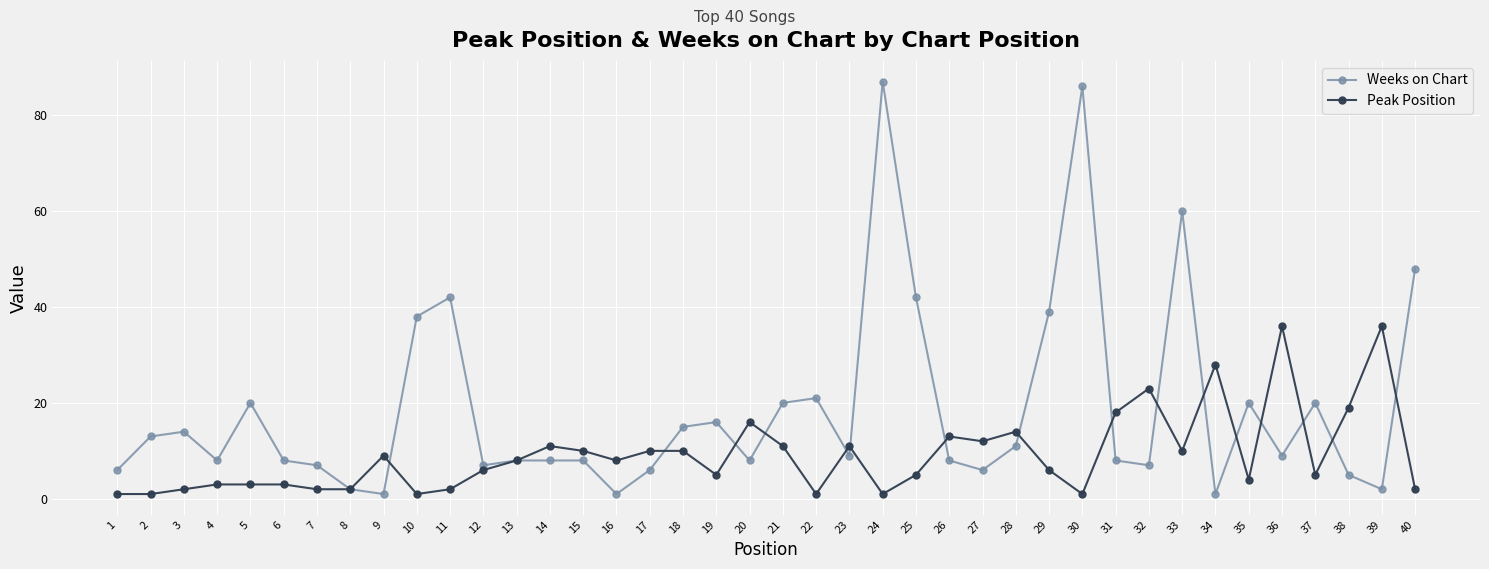

True or false: Peak Position and Weeks on Chart cross at least once.

True